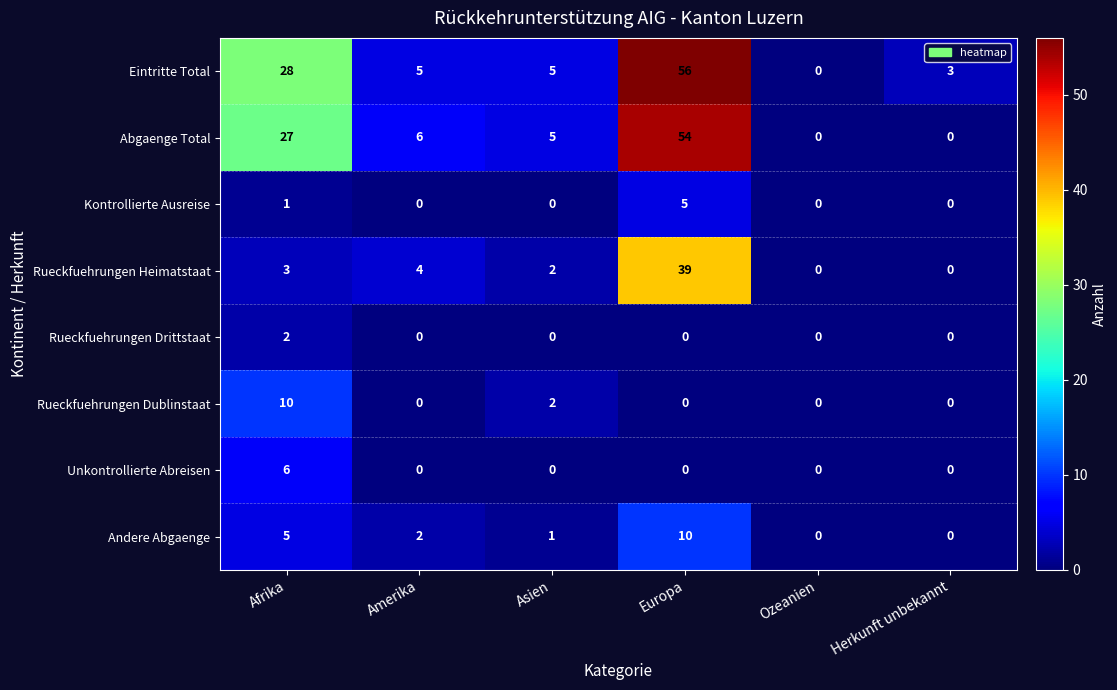

What is the total value across all series at Asien?

15